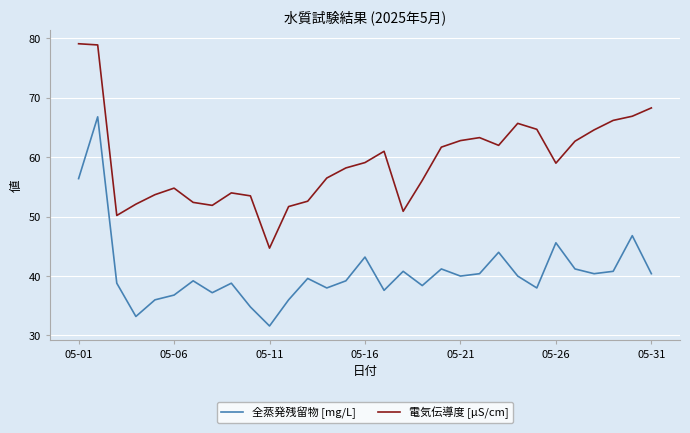

What is the maximum value shown in the chart?

79.1